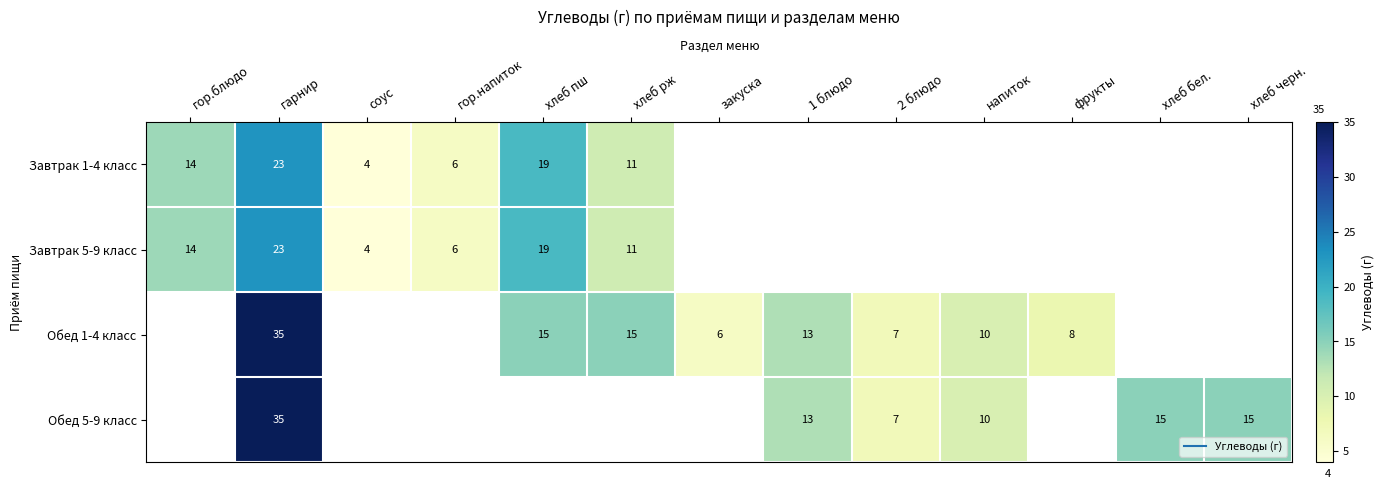

The value of Обед 1-4 класс at закуска is 6.0. True or false?

True